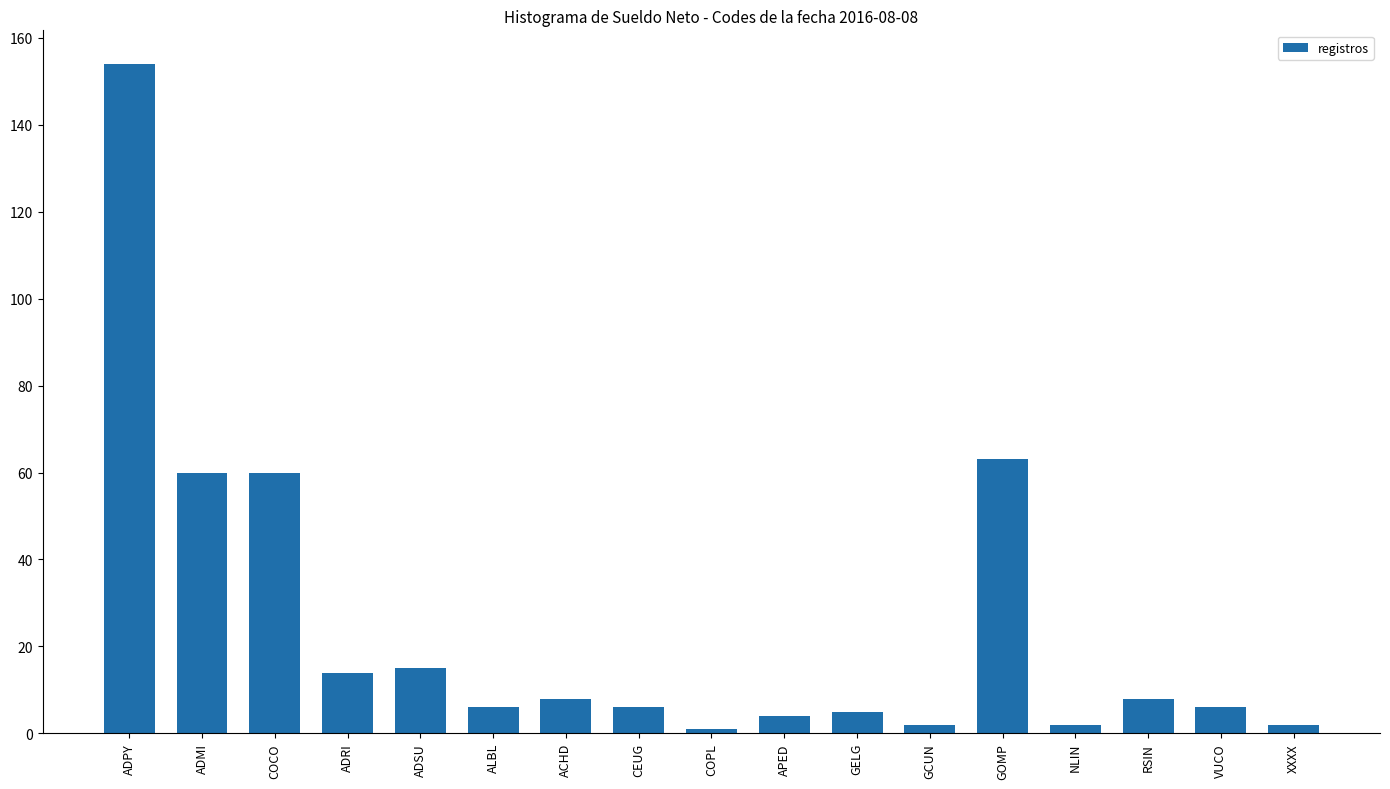

The chart shows a value of 208 at ADPY. True or false?

False